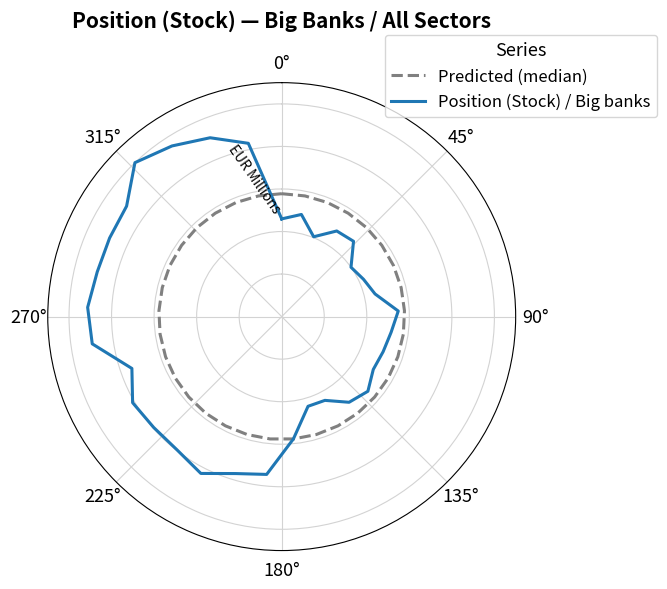

The value of Predicted (median) at 270° is 0.9. True or false?

False